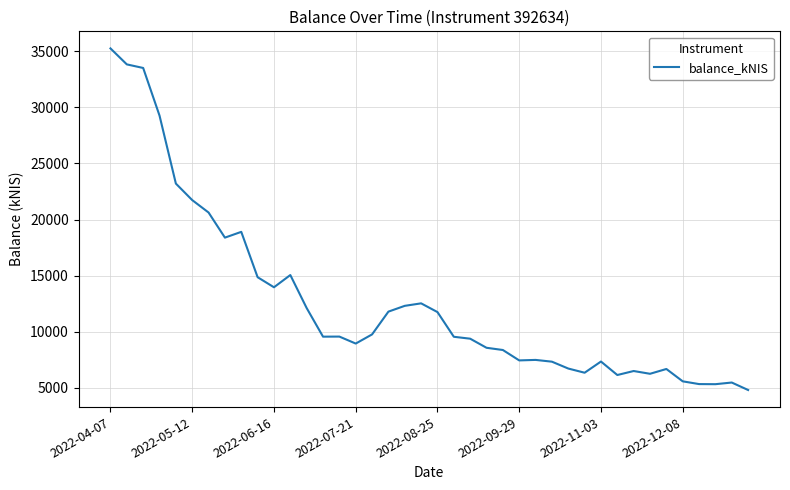

What is the greatest value displayed?

35239.5